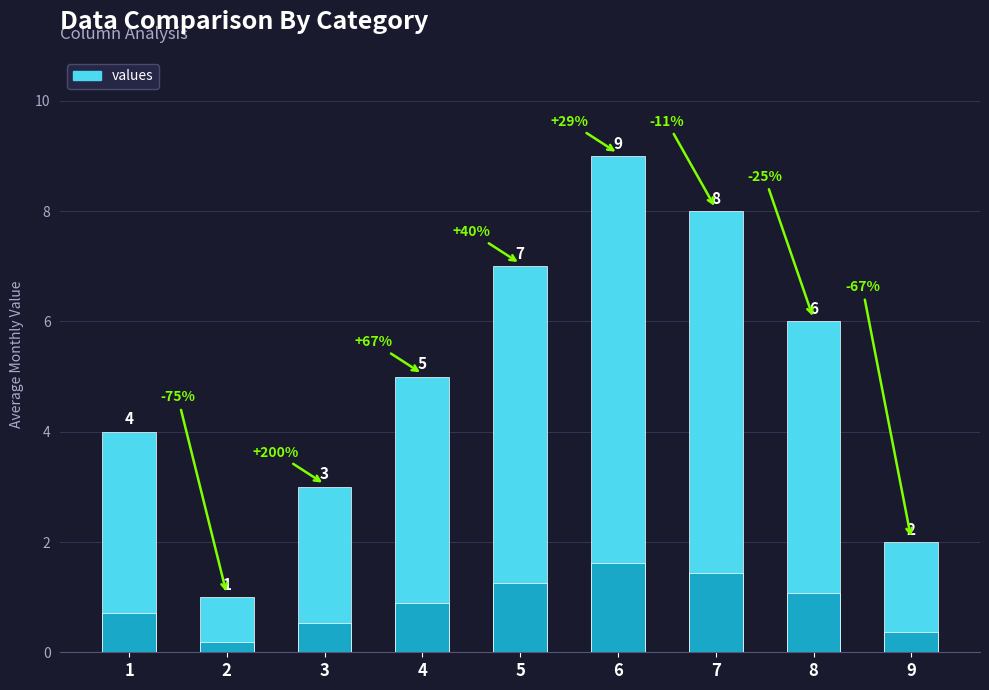

Reading left to right, extract all data points from this chart.

1=4	2=1	3=3	4=5	5=7	6=9	7=8	8=6	9=2